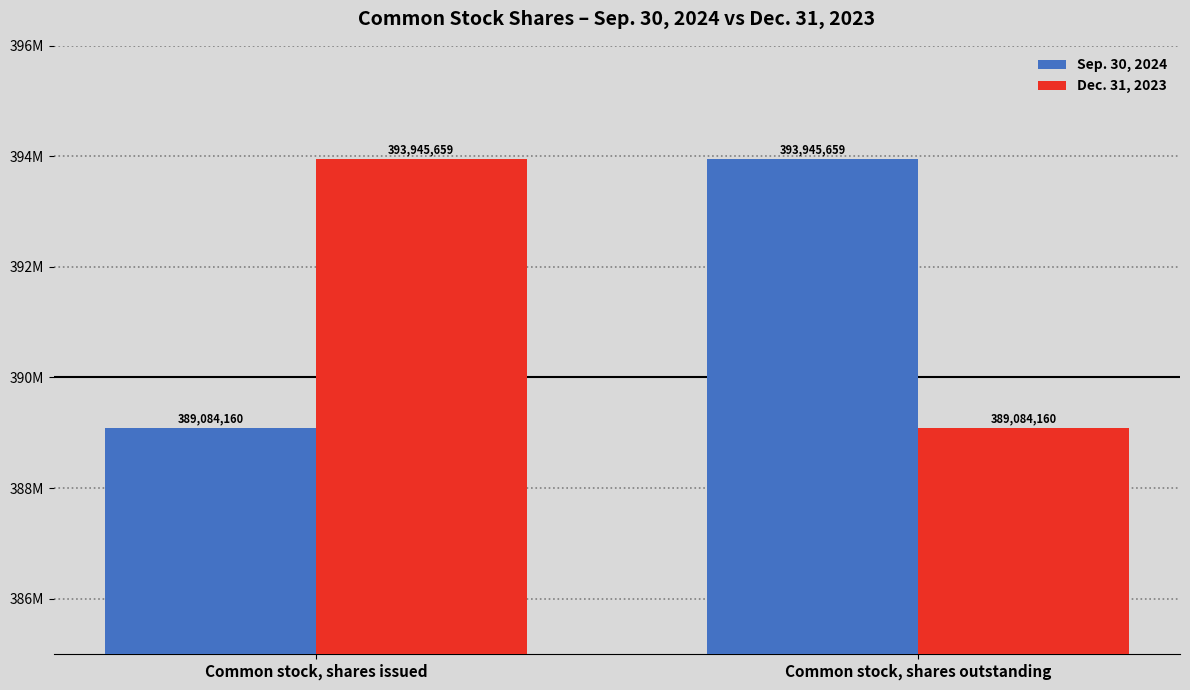

Reading left to right, what are all the values shown in this chart?

Sep. 30, 2024: Common stock, shares issued=389084160	Common stock, shares outstanding=393945659
Dec. 31, 2023: Common stock, shares issued=393945659	Common stock, shares outstanding=389084160